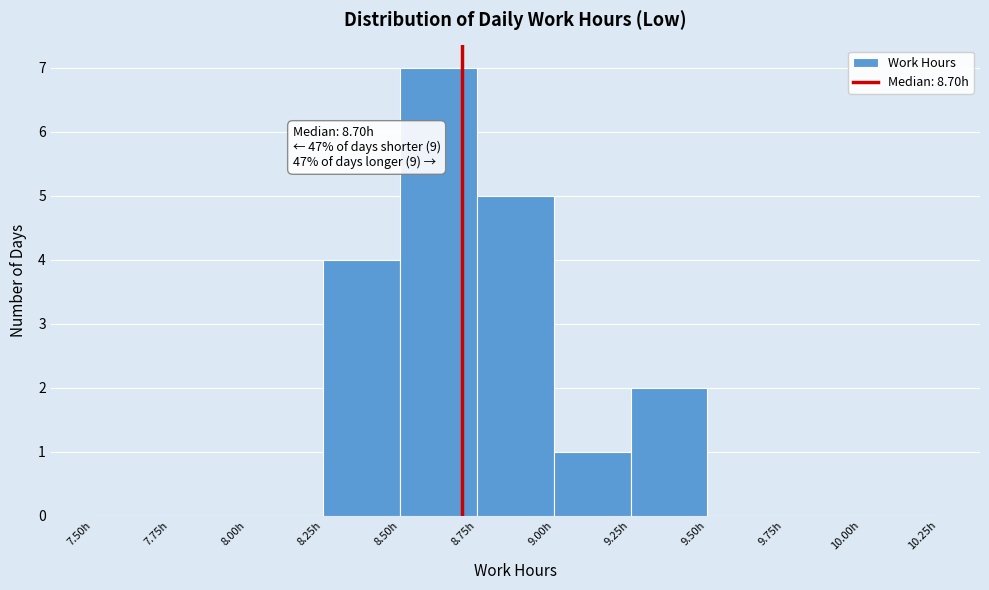

Over which range of the x-axis is the bar tallest?

8.50 to 8.75